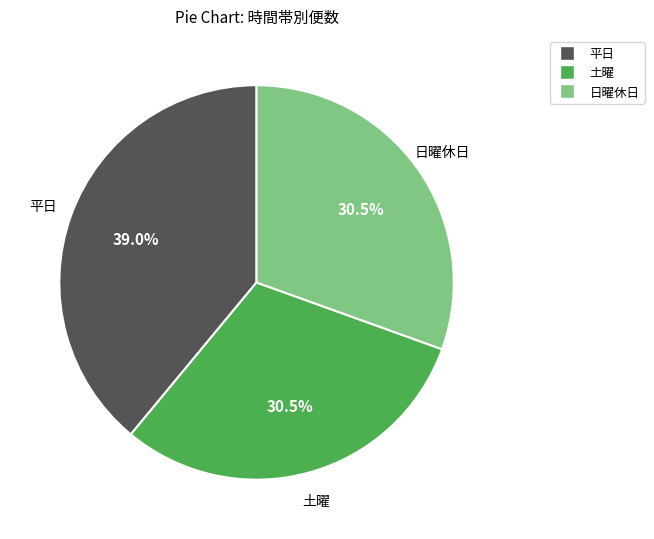

Between 日曜休日 and 平日, which is larger?

平日